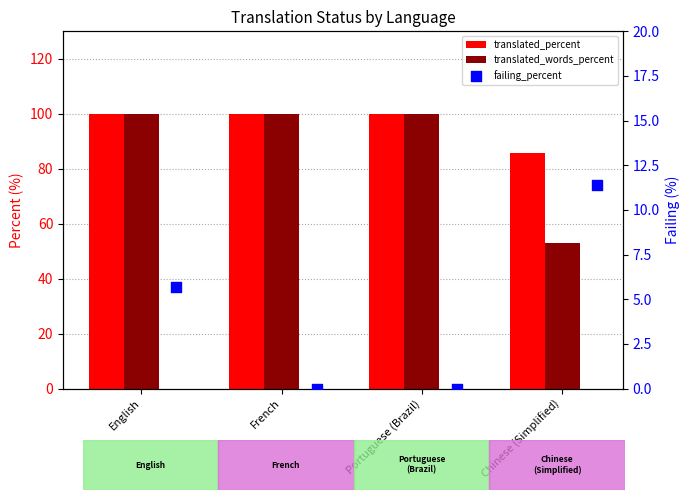

Which series has the largest total across all categories?

translated_percent